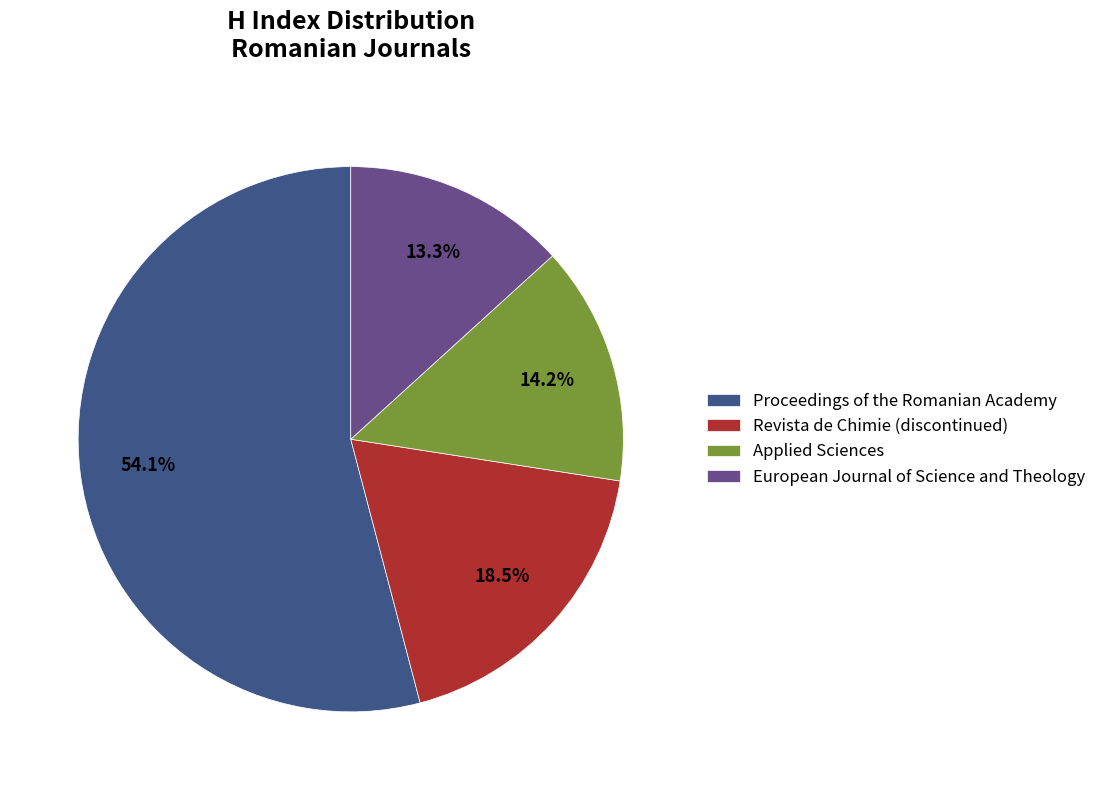

The European Journal of Science and Theology slice represents 4% of the pie. True or false?

False